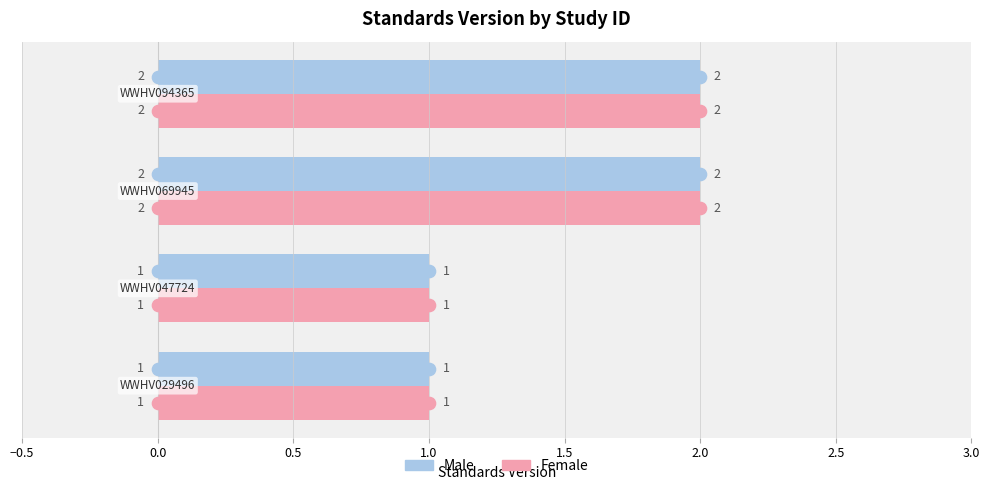

What is the sum of all Female values?

6